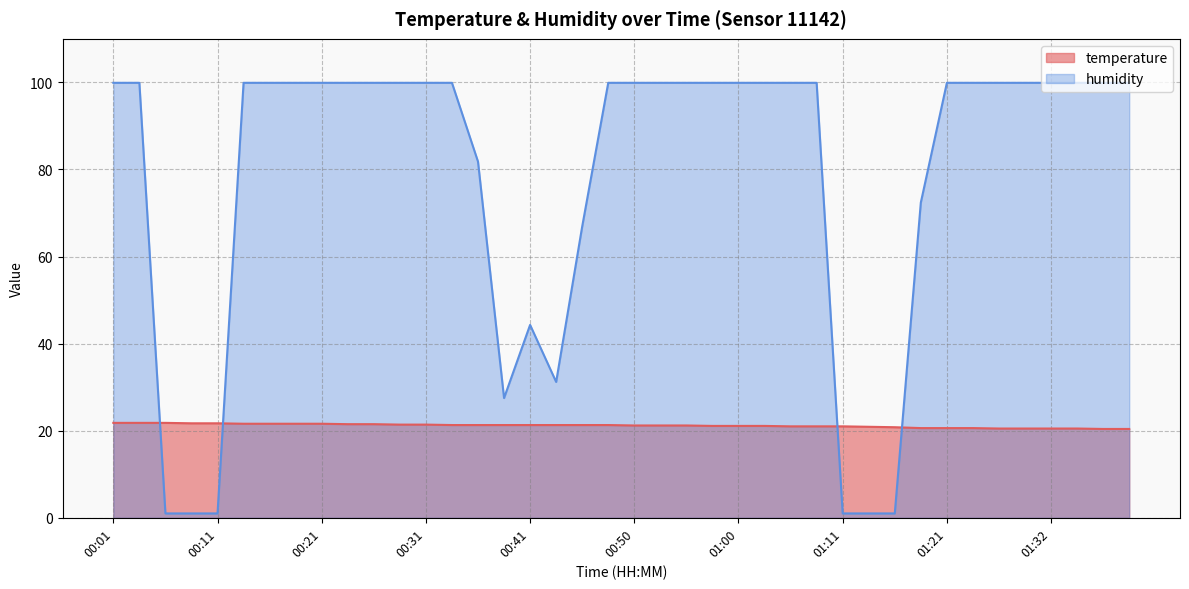

What is the highest value of the humidity series?

99.9